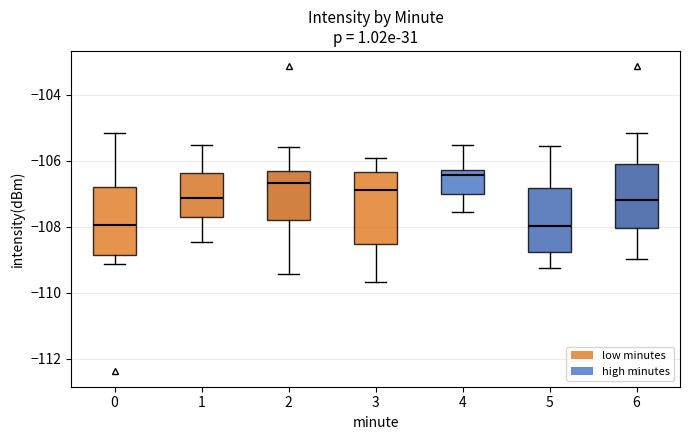

Reading left to right, transcribe this box plot: for each box, give where its median line is, the range the box spans, and where its two whiskers end, as read against the y-axis. The values are not printed on the chart, so give them approximately, as read against the axis.

0: median -108.0, box -108.8 to -106.8, whiskers -109.2 to -105.2
1: median -107.2, box -107.6 to -106.4, whiskers -108.4 to -105.6
2: median -106.6, box -107.8 to -106.4, whiskers -109.4 to -105.6
3: median -106.8, box -108.6 to -106.4, whiskers -109.6 to -105.8
4: median -106.4, box -107.0 to -106.2, whiskers -107.6 to -105.6
5: median -108.0, box -108.8 to -106.8, whiskers -109.2 to -105.6
6: median -107.2, box -108.0 to -106.0, whiskers -109.0 to -105.2